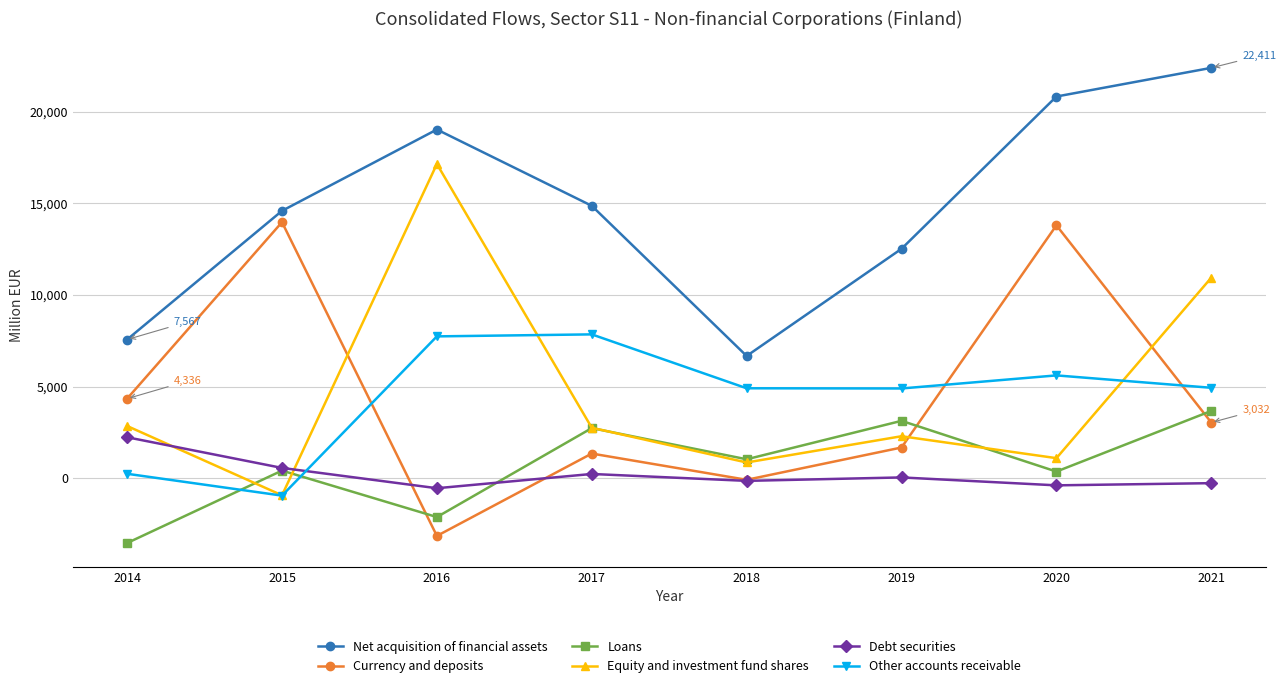

What is the difference between the maximum and minimum values in the Debt securities series?

2785